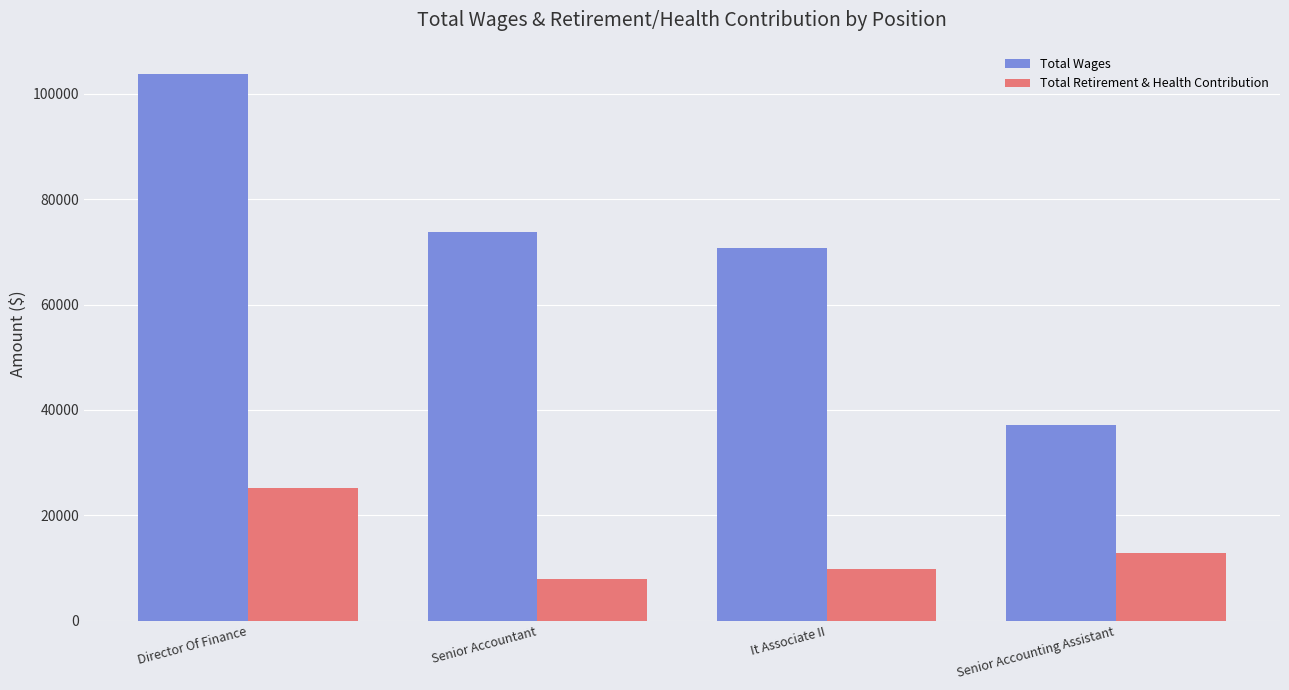

What is the maximum value shown in the chart?

103750